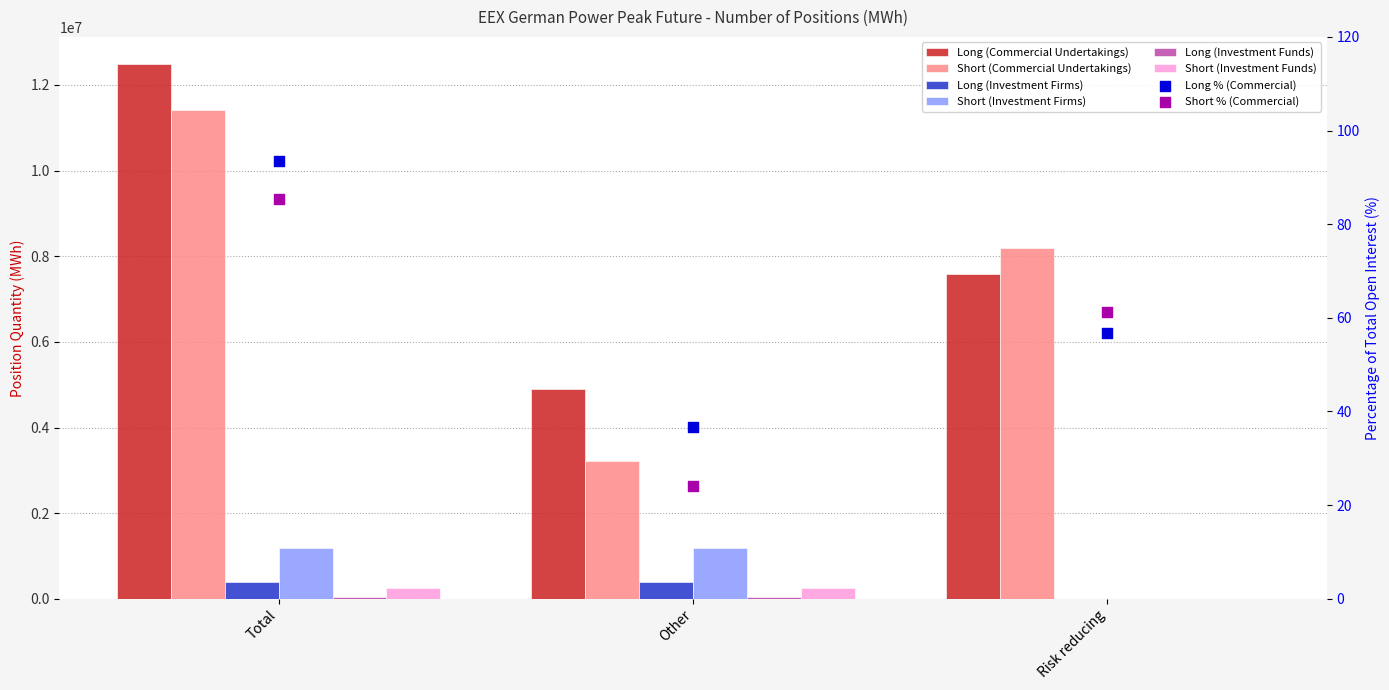

Which series has the largest Y range (max minus min)?

Short (Commercial Undertakings)